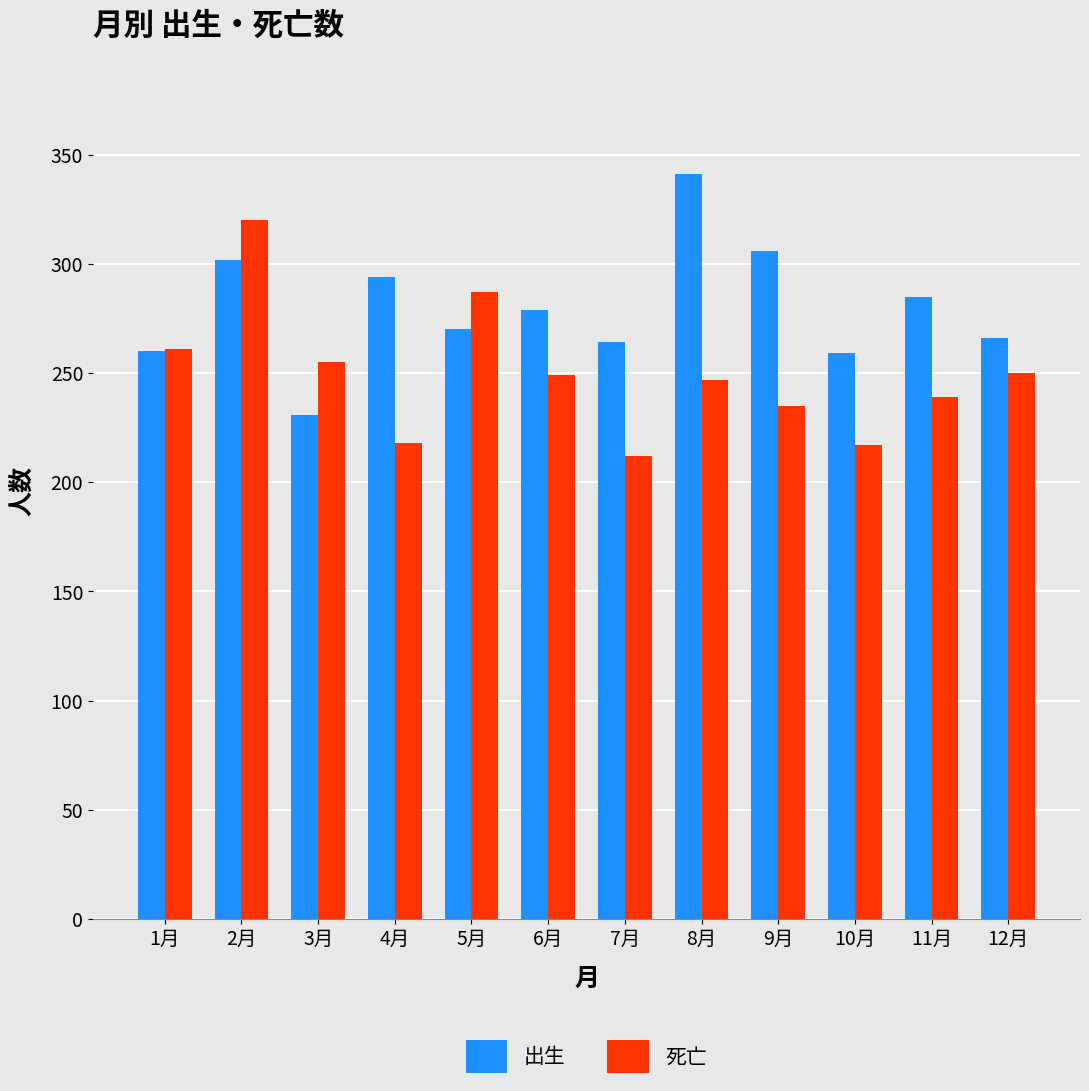

How many distinct data groups are displayed?

2